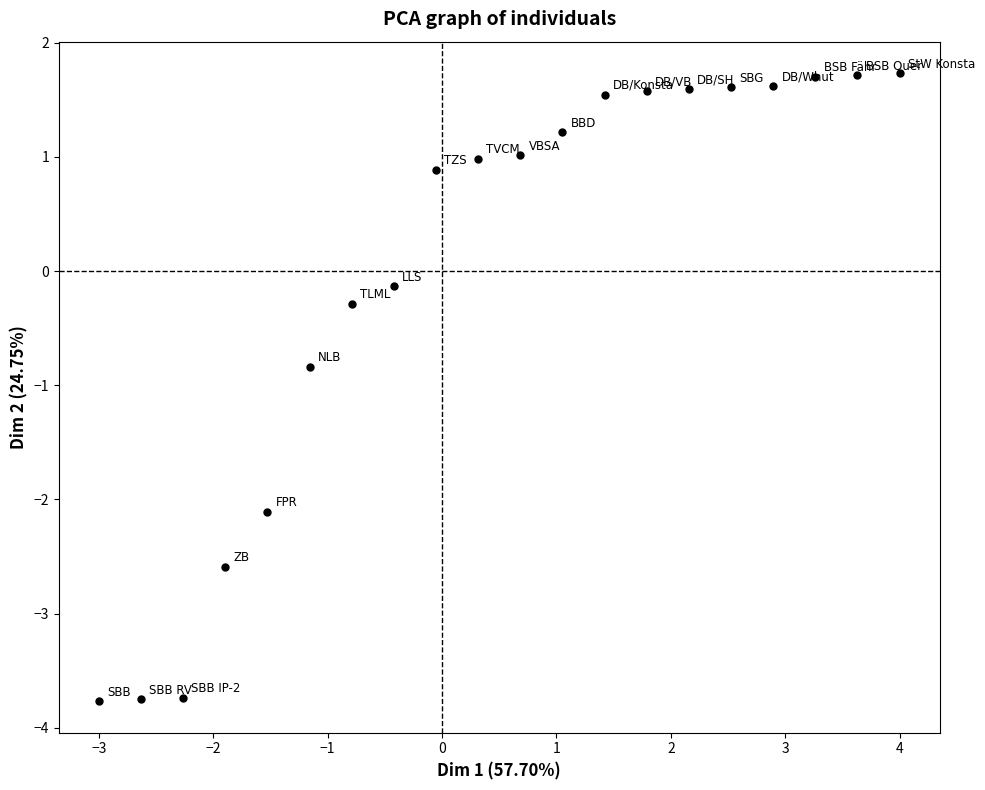

What Y value in the scatter plot is closest to -1?

-0.8